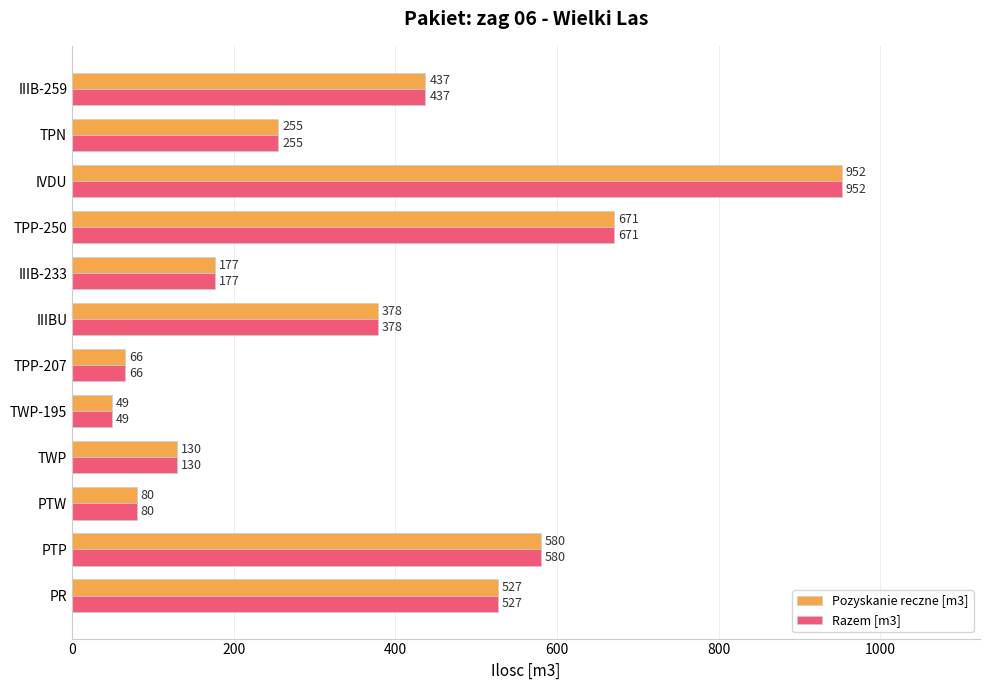

Is it true that Razem [m3] equals 98 at IIIB-259?

False